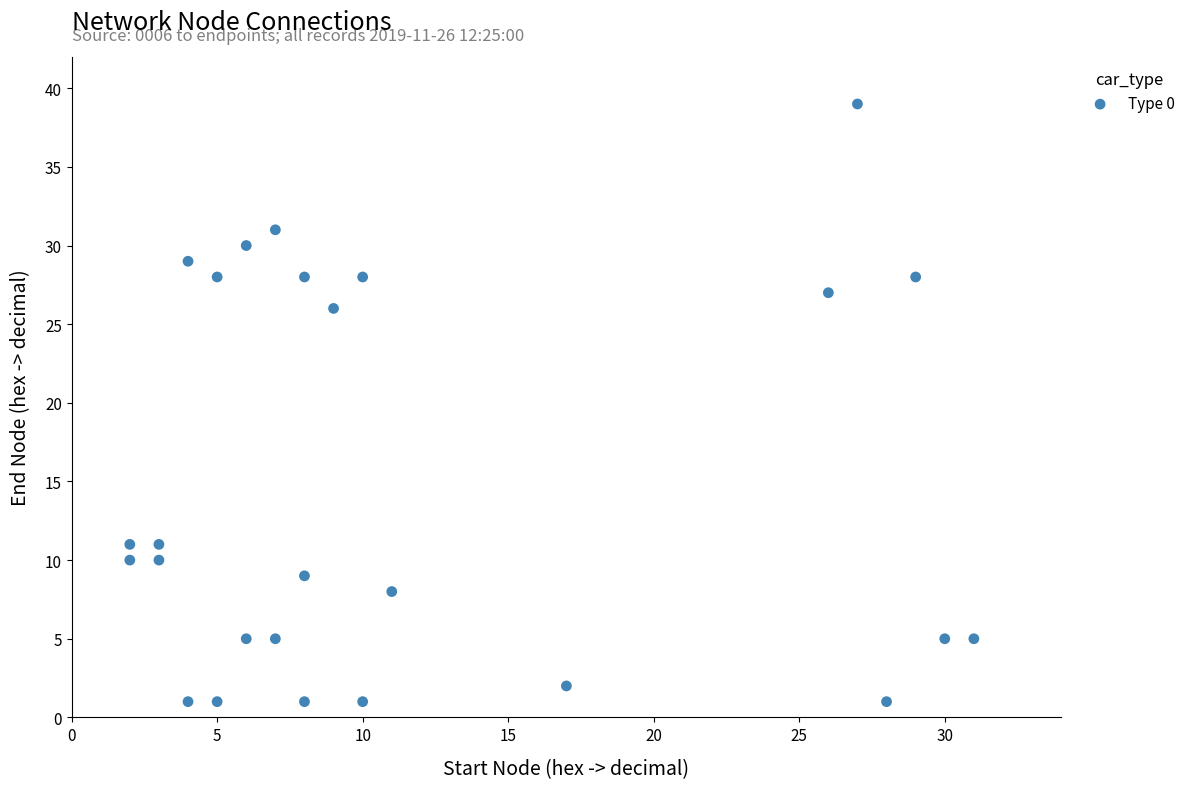

What is the range of X values (max minus min)?

29